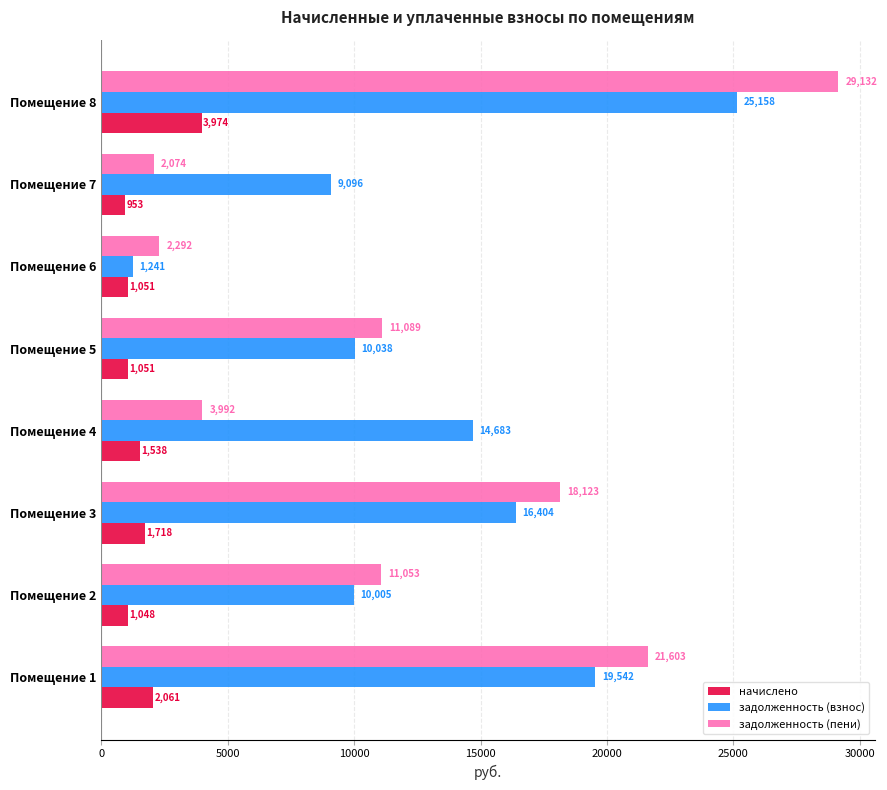

Count the number of data series in this chart.

3